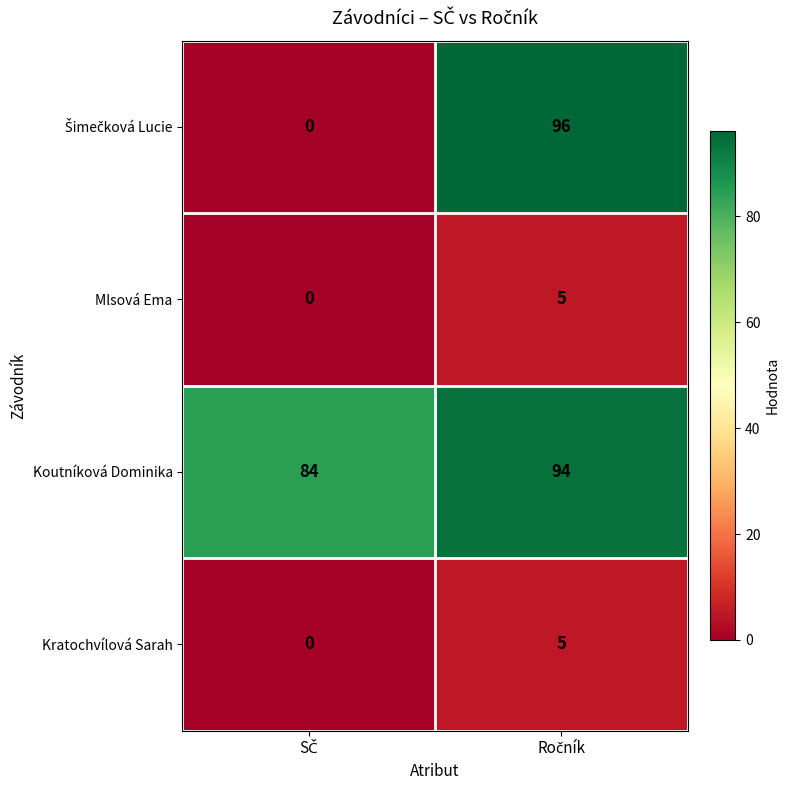

What is the sum of all Kratochvílová Sarah values?

5